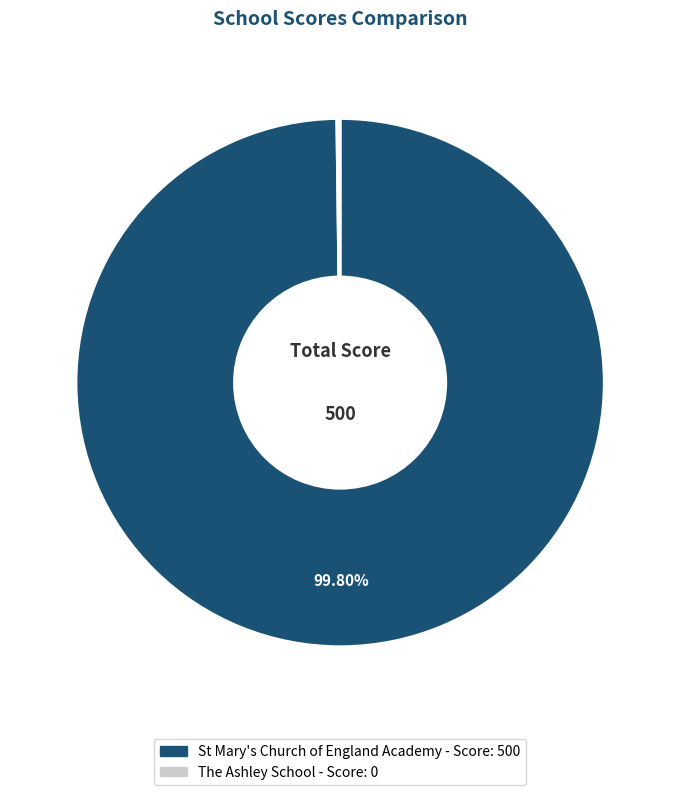

Which category has the biggest portion of the pie?

St Mary's Church of England Academy